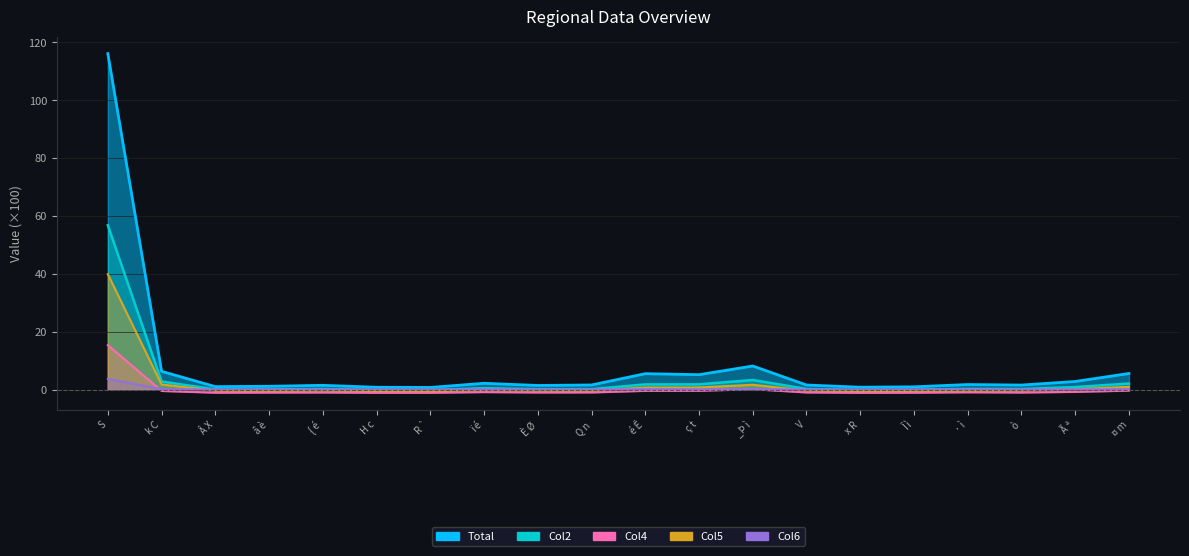

What is the difference between the maximum and minimum values in the Col6 series?

3.7